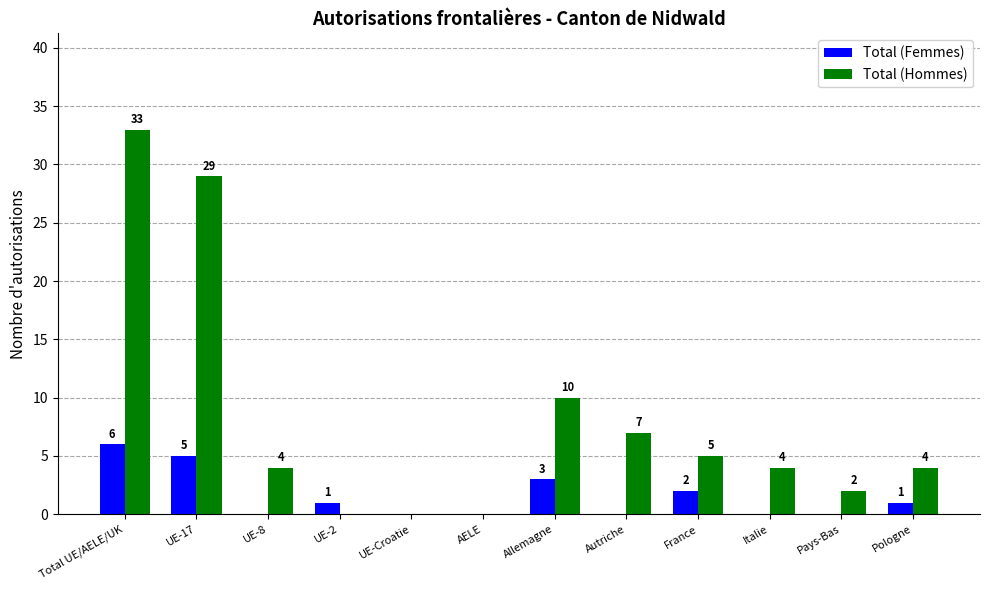

What is the sum of all Total (Femmes) values?

18